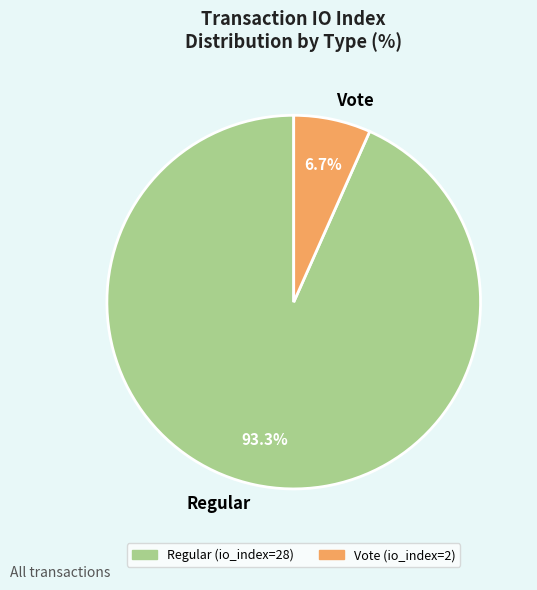

Is there a majority slice in this chart?

Yes